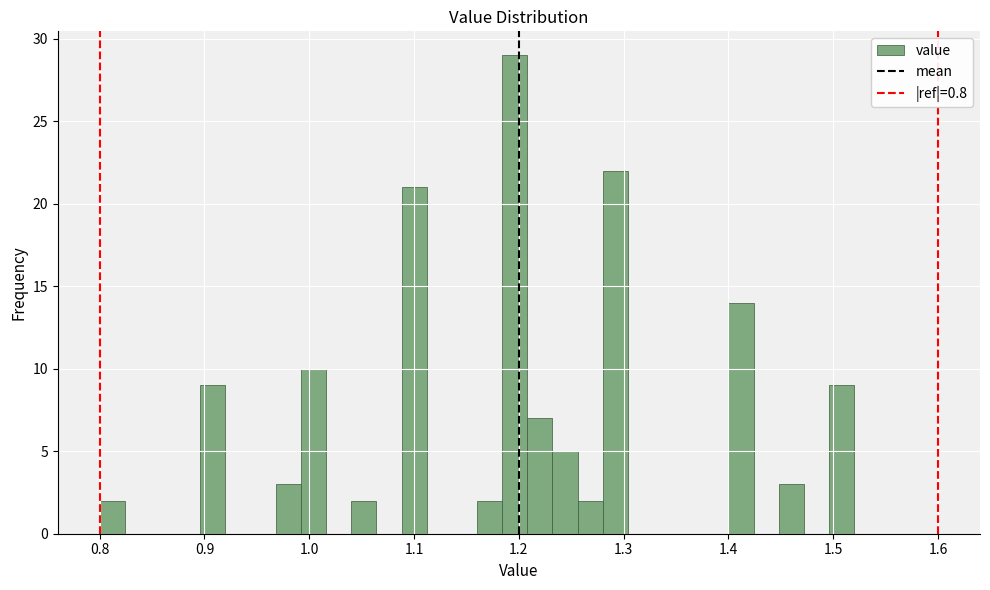

Read against the x-axis, roughly where is the centre of the tallest bar?

1.20